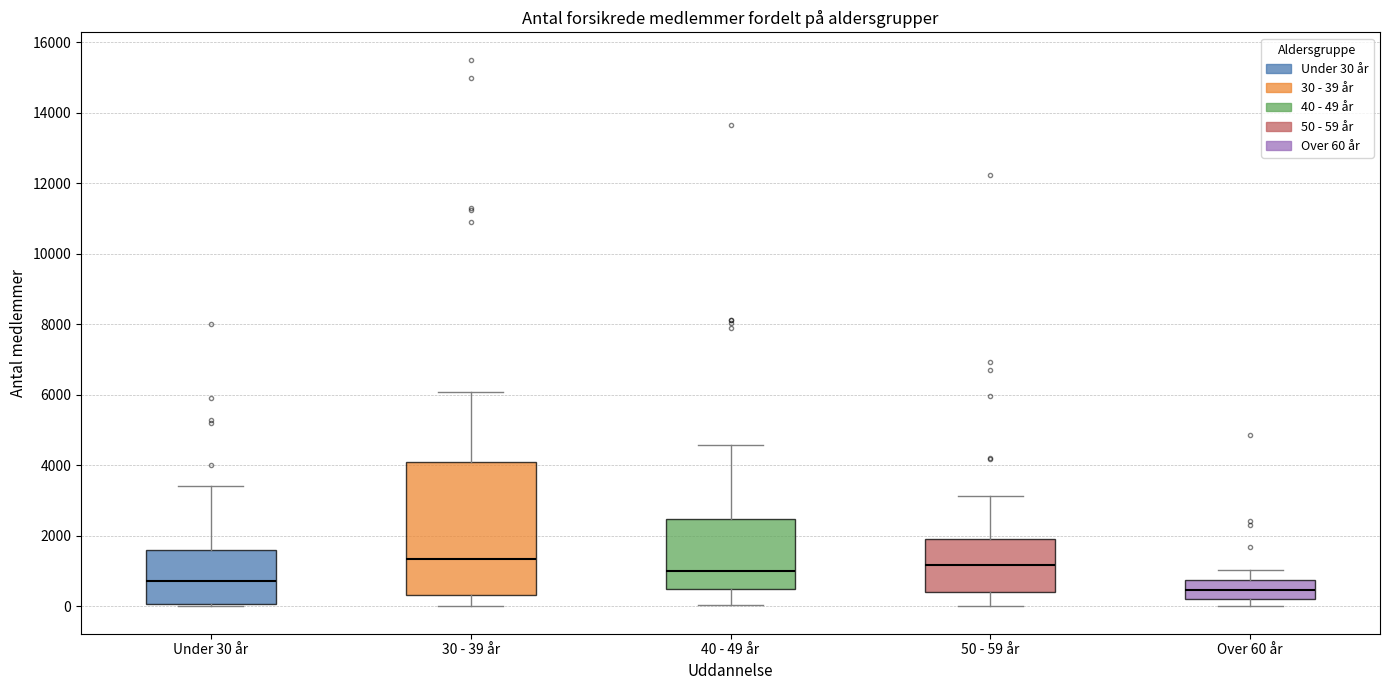

Comparing the boxes themselves (not the whiskers), which one is the tallest?

30 - 39 år